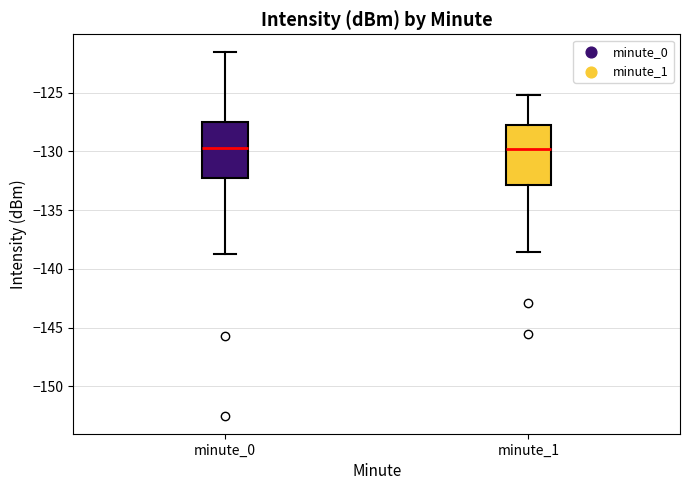

Reading left to right, read every box against the y-axis: the position of its median line, the range the box covers, and the ends of its whiskers. The values are not printed on the chart, so give them approximately, as read against the axis.

minute_0: median -129.5, box -132.0 to -127.5, whiskers -138.5 to -121.5
minute_1: median -130.0, box -133.0 to -127.5, whiskers -138.5 to -125.0